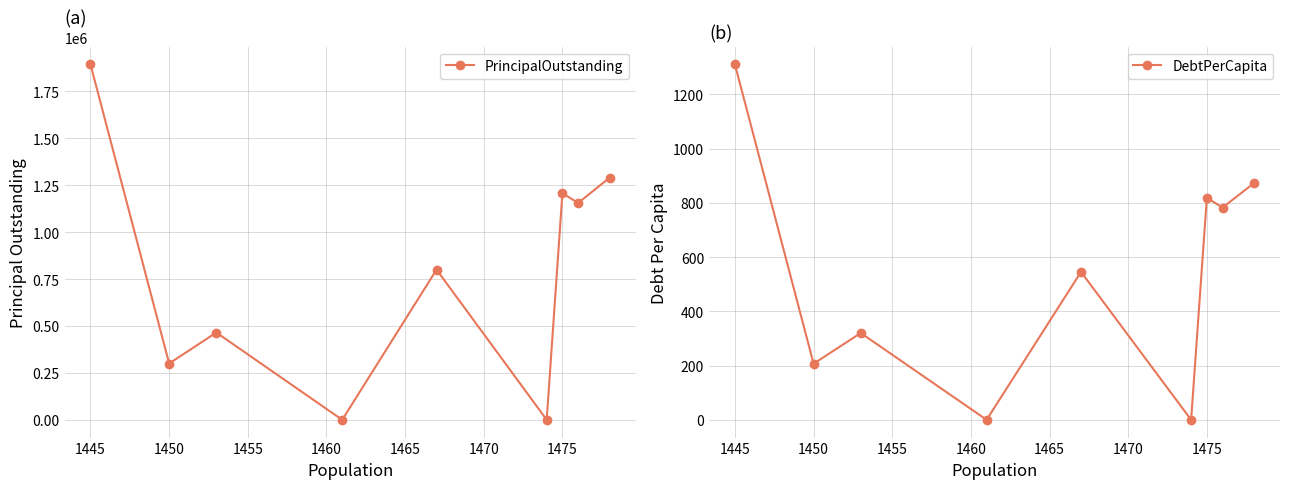

What is the value of the DebtPerCapita point at the 9th from the left?

872.8